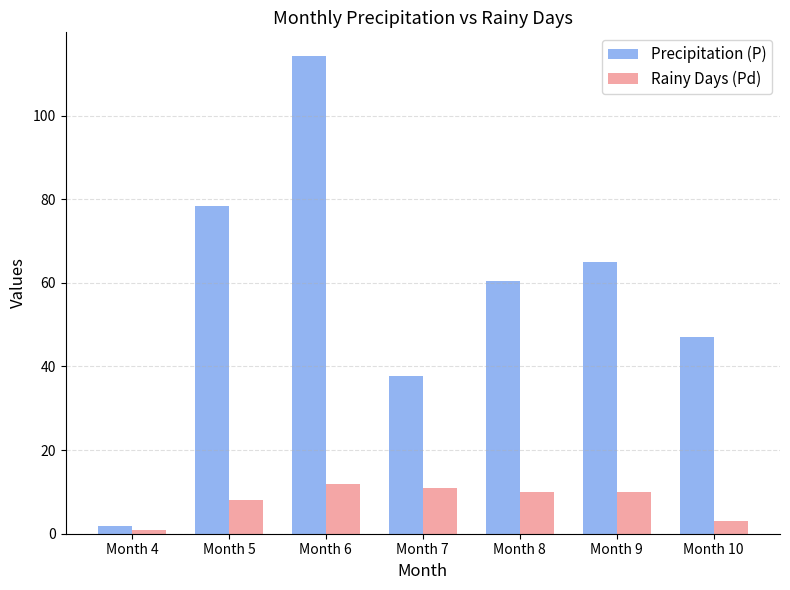

What is the difference between the second highest and second lowest values in the Rainy Days (Pd) series?

8.0